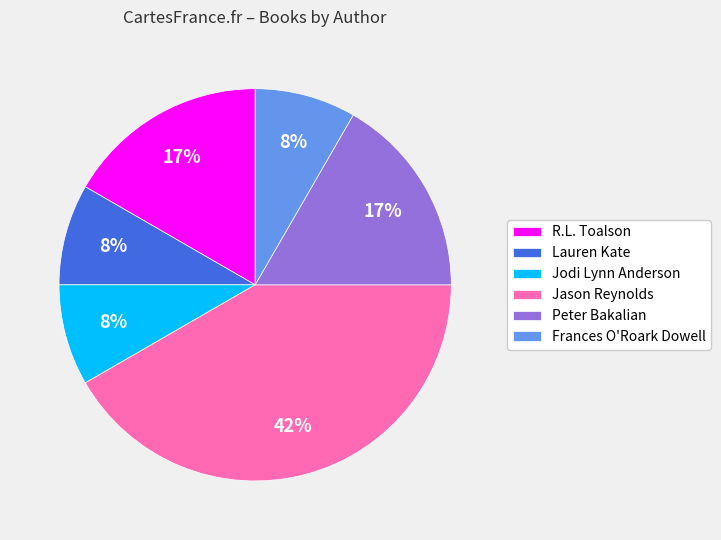

Is there a majority slice in this chart?

No